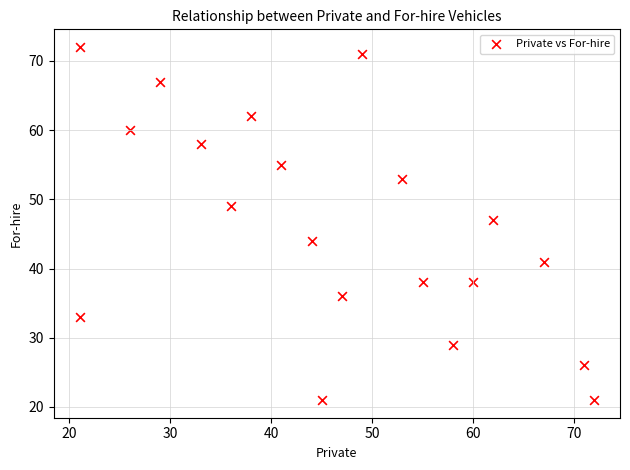

What Y value in the scatter plot is closest to 46?

47